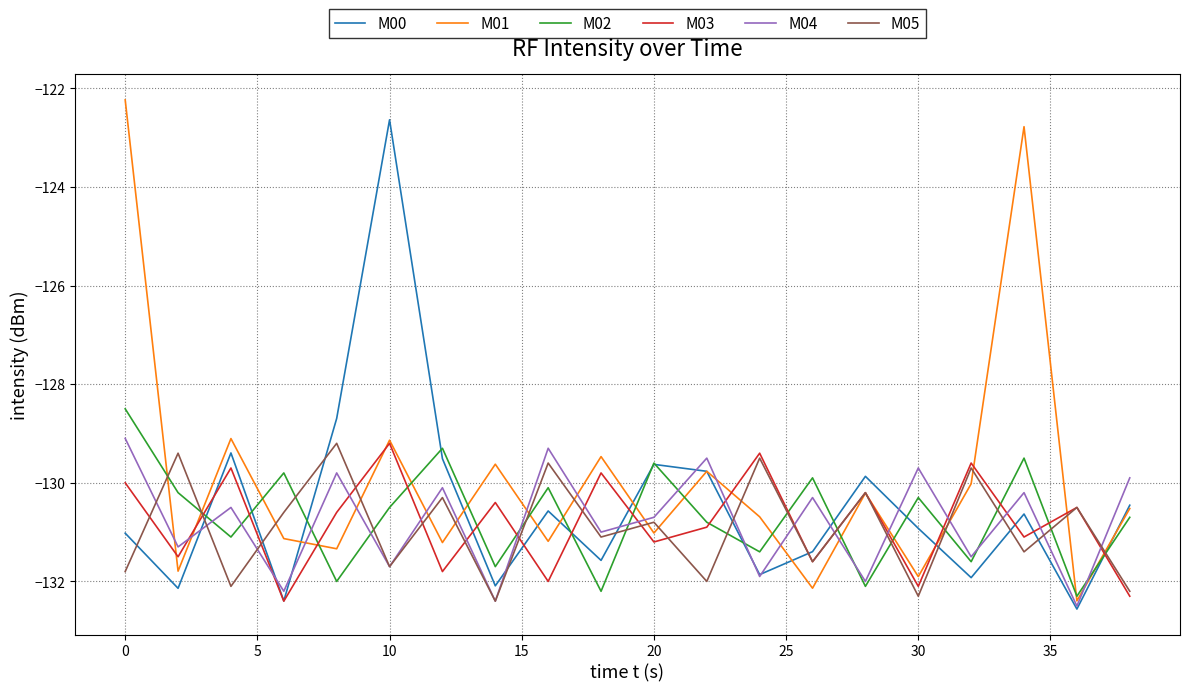

What is the minimum value for M01?

-132.4